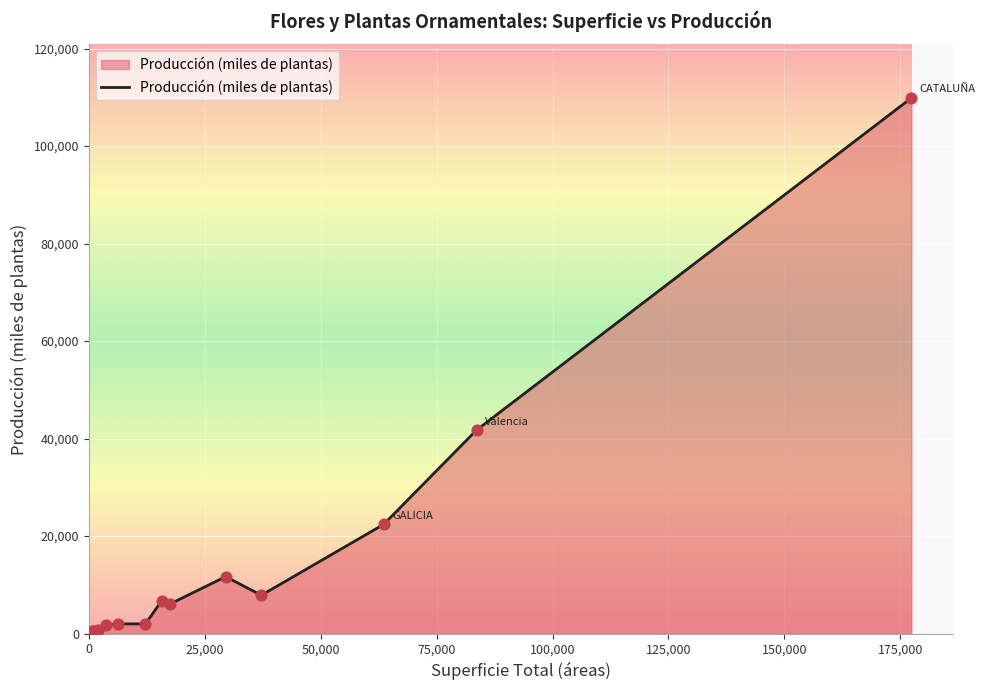

What is the difference between the maximum and minimum values?

109864